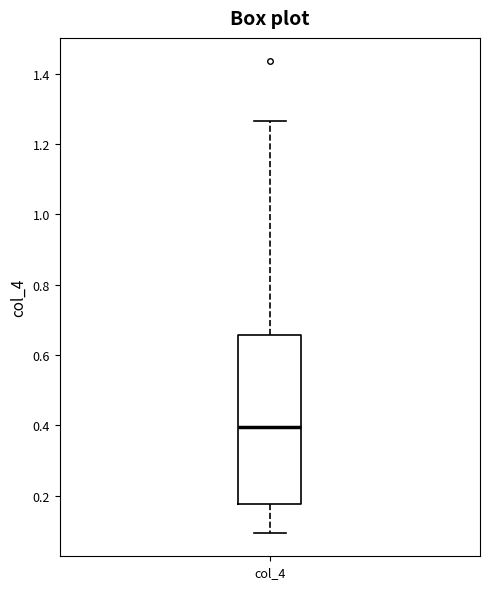

Transcribe this box plot: give where the median line is, the range the box spans, and where the two whiskers end, as read against the y-axis. The values are not printed on the chart, so give them approximately, as read against the axis.

median 0.40, box 0.18 to 0.66, whiskers 0.10 to 1.26